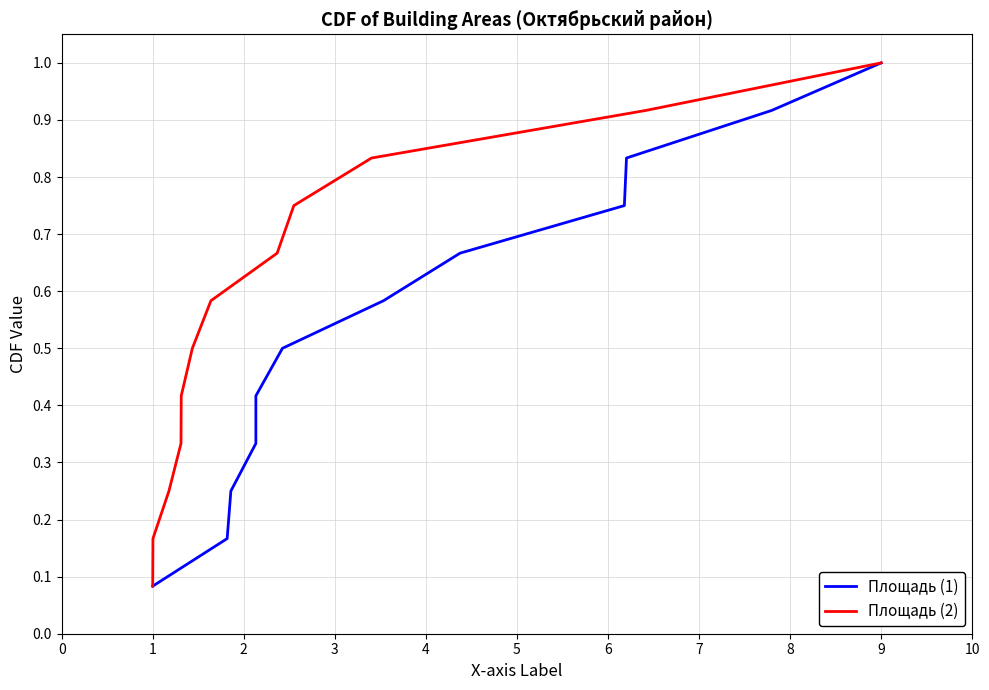

True or false: Площадь (1) and Площадь (2) intersect in this chart.

False